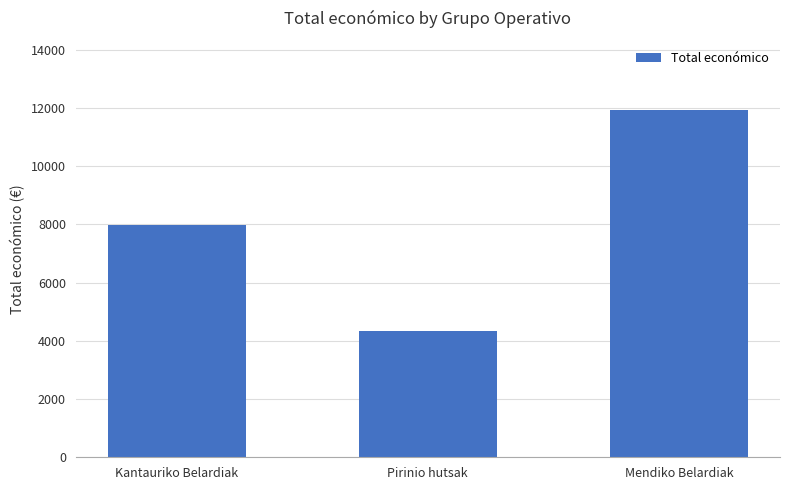

What is the change in value from Kantauriko Belardiak to Pirinio hutsak?

-3660